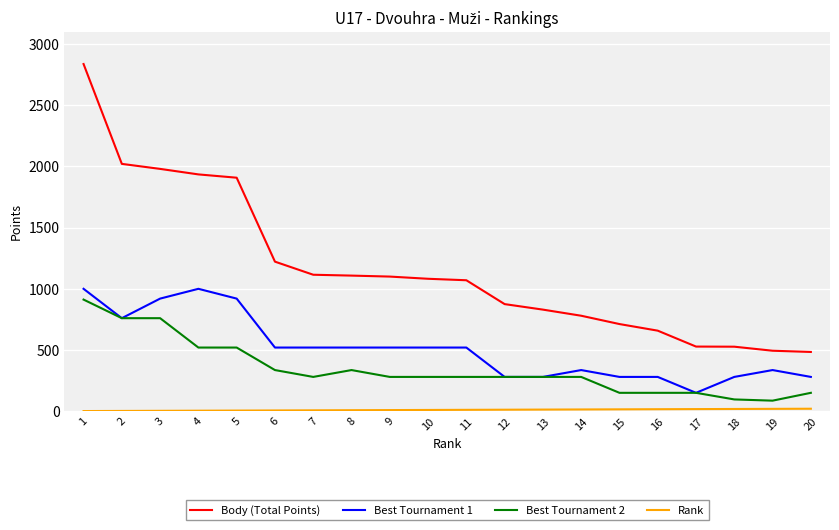

Which series has the largest range (max minus min)?

Body (Total Points)